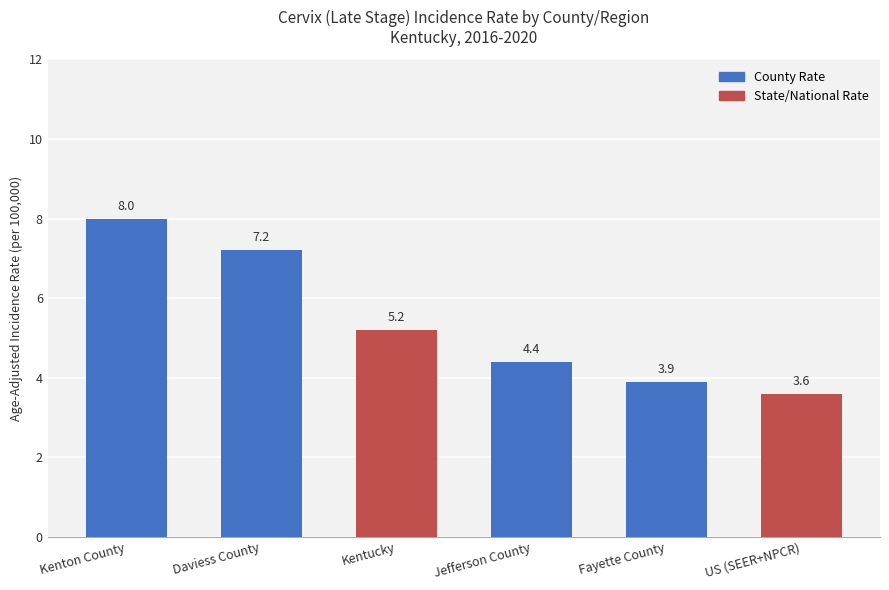

Approximately how many times larger is the value at Daviess County compared to Kenton County?

0.9